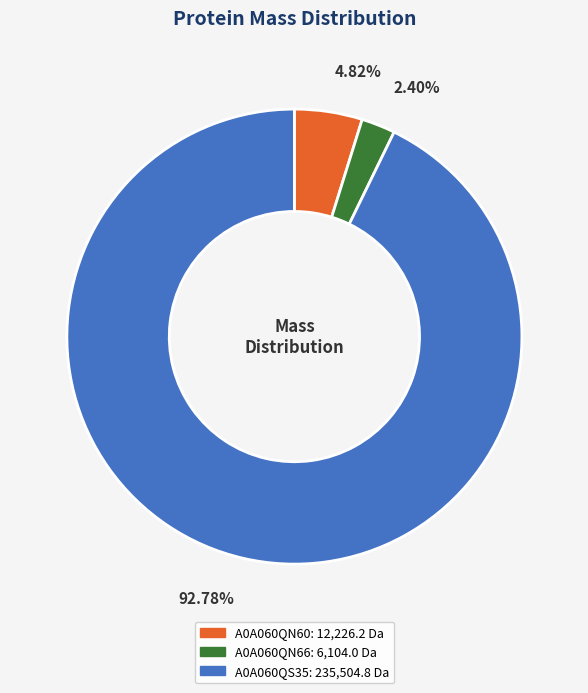

Rank the categories by value from highest to lowest.

A0A060QS35, A0A060QN60, A0A060QN66